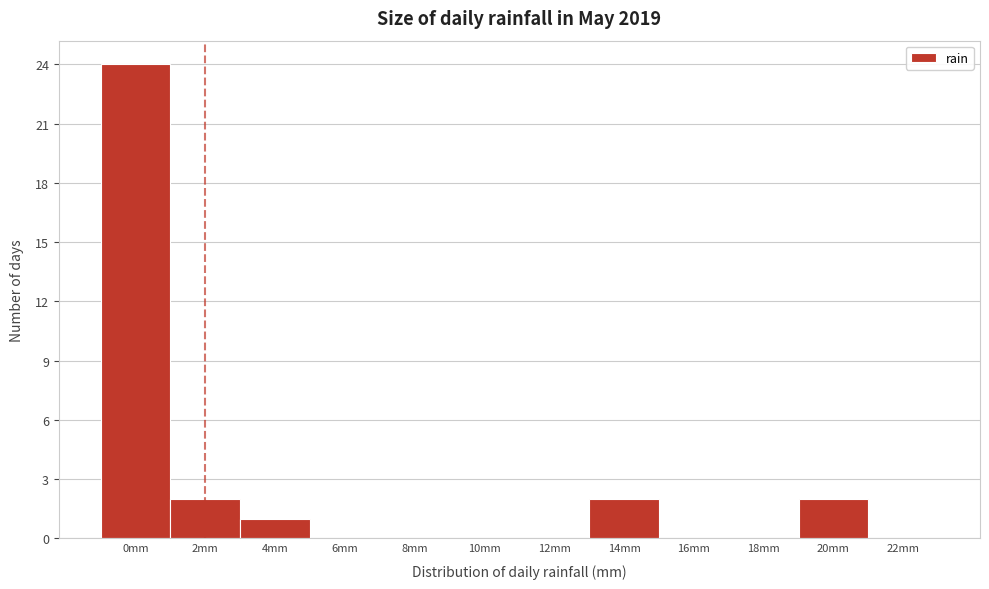

Reading left to right, transcribe all the data shown in this chart.

0mm=24	2mm=2	4mm=1	6mm=0	8mm=0	10mm=0	12mm=0	14mm=2	16mm=0	18mm=0	20mm=2	22mm=0